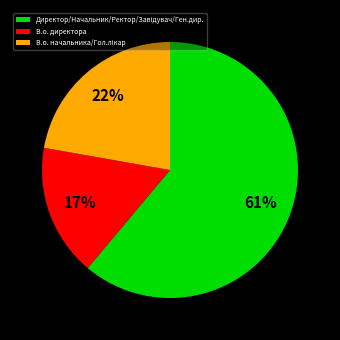

Which slice is the smallest?

В.о. директора